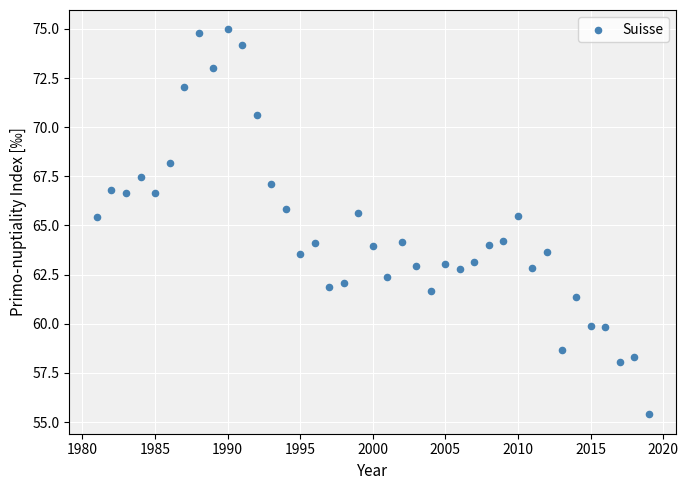

What is the range of X values (max minus min)?

38.0